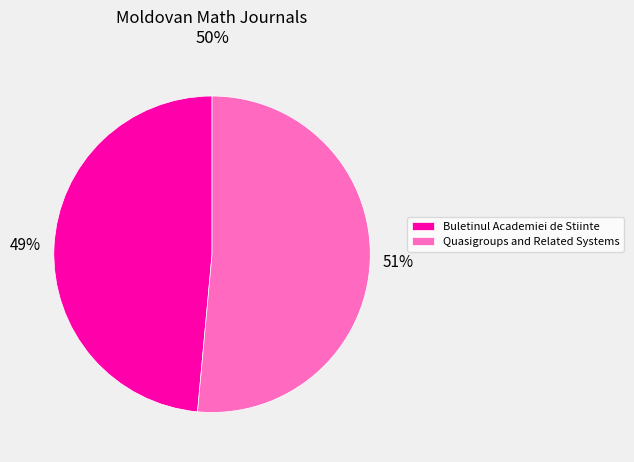

Count the number of slices in the pie.

2